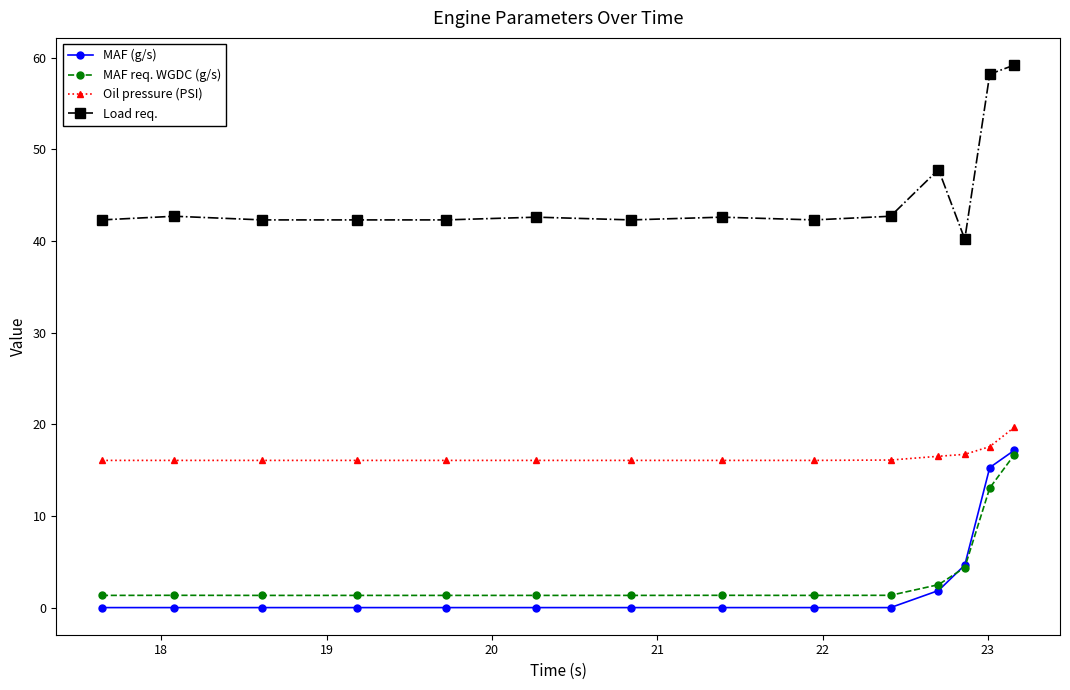

True or false: Oil pressure (PSI) and MAF (g/s) cross at least once.

False